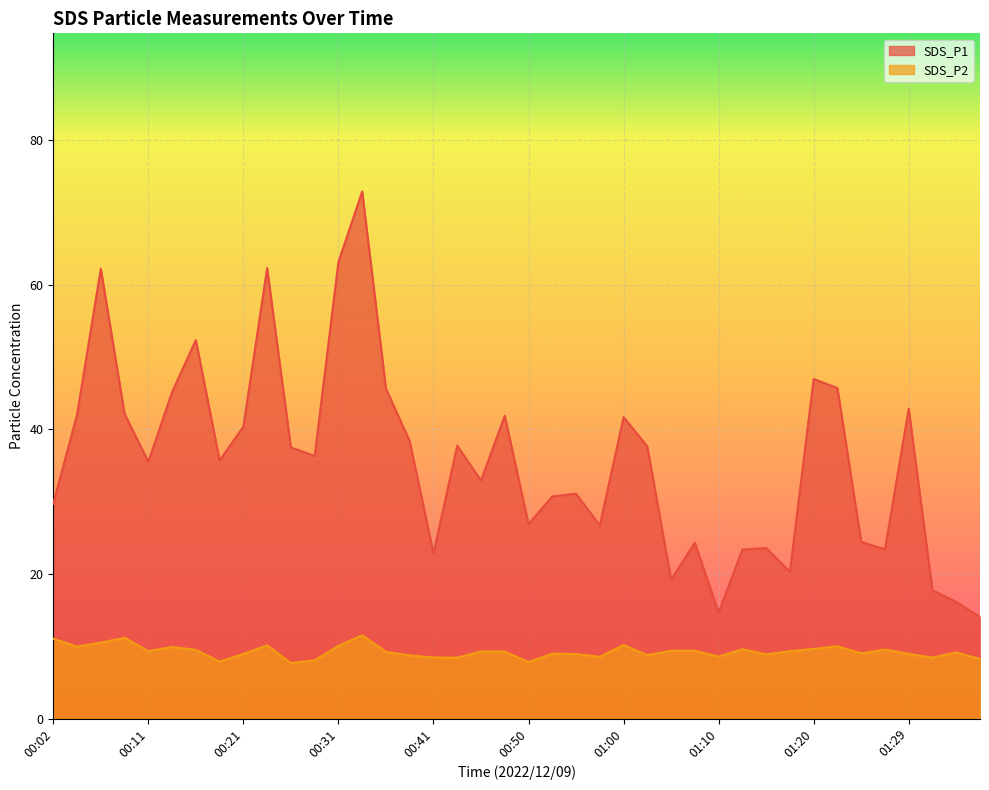

Which has a higher value, 01:07 or 01:22?

01:22